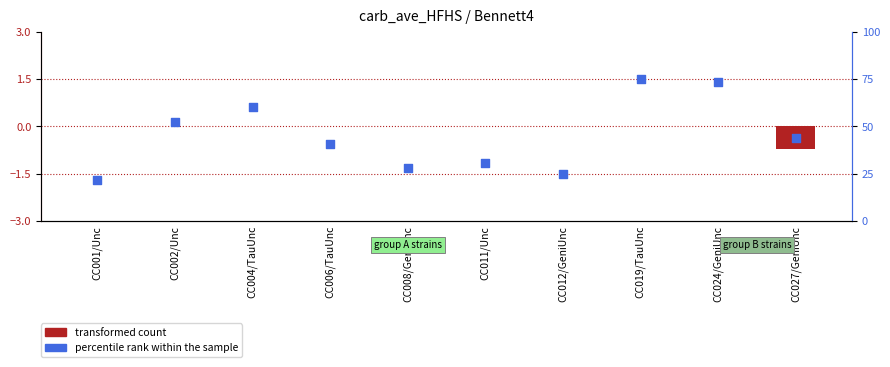

At how many categories does at least one series exceed 46?

4